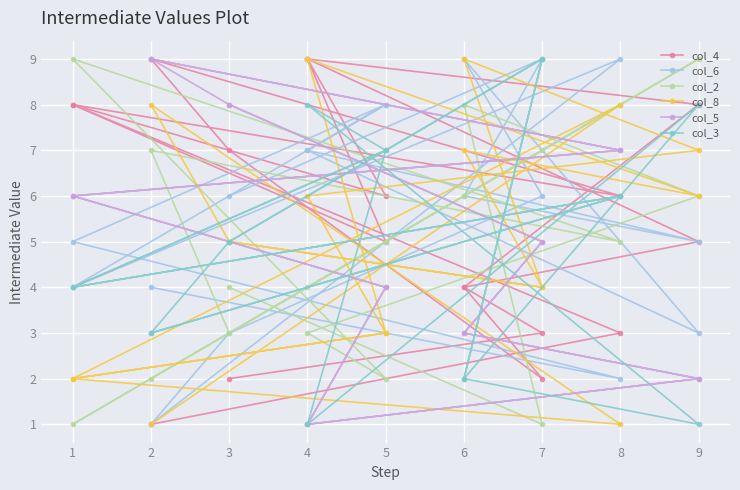

How many values in the col_8 series exceed 5?

8